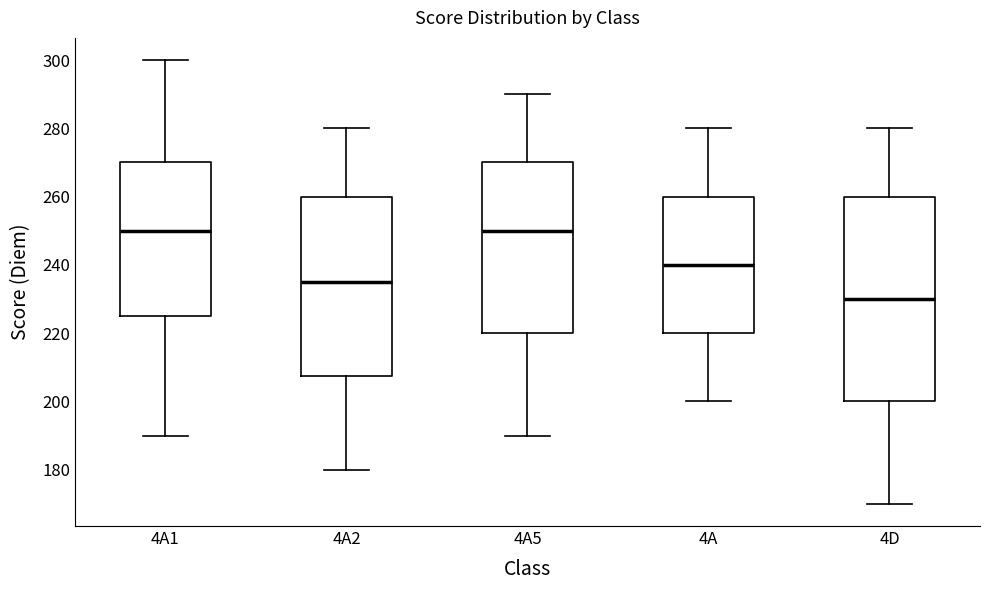

Reading left to right, read every box against the y-axis: the position of its median line, the range the box covers, and the ends of its whiskers. The values are not printed on the chart, so give them approximately, as read against the axis.

4A1: median 250, box 226 to 270, whiskers 190 to 300
4A2: median 236, box 208 to 260, whiskers 180 to 280
4A5: median 250, box 220 to 270, whiskers 190 to 290
4A: median 240, box 220 to 260, whiskers 200 to 280
4D: median 230, box 200 to 260, whiskers 170 to 280